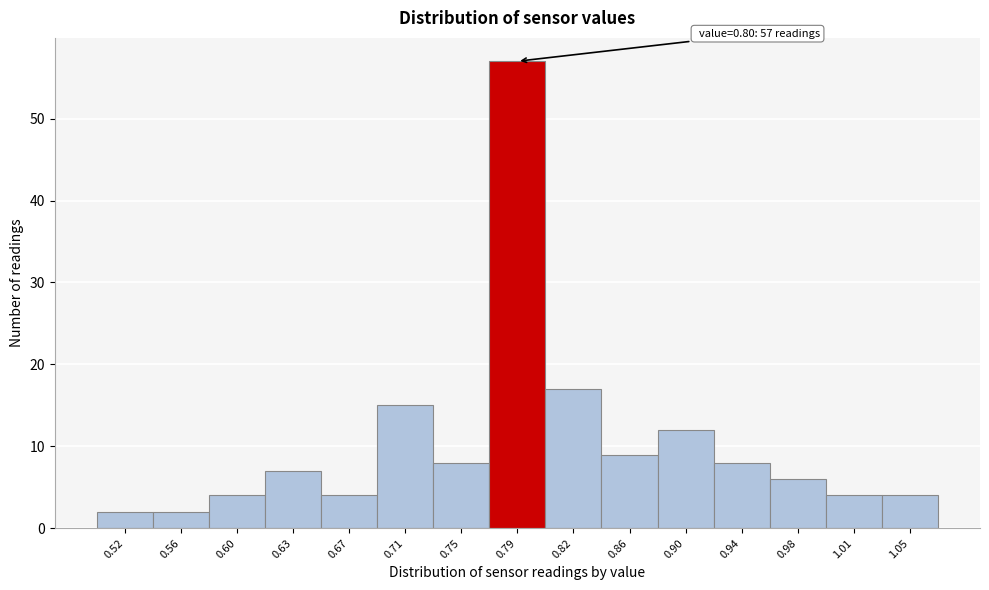

Which range on the x-axis has the tallest bar?

0.767 to 0.805